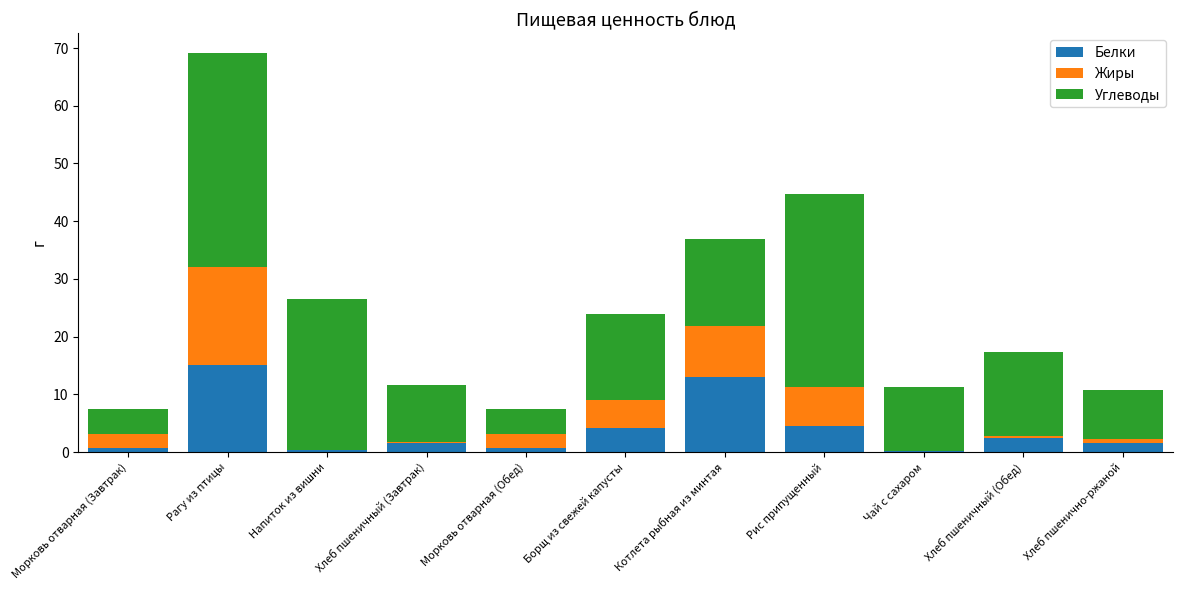

What is the sum of all Белки values?

44.5